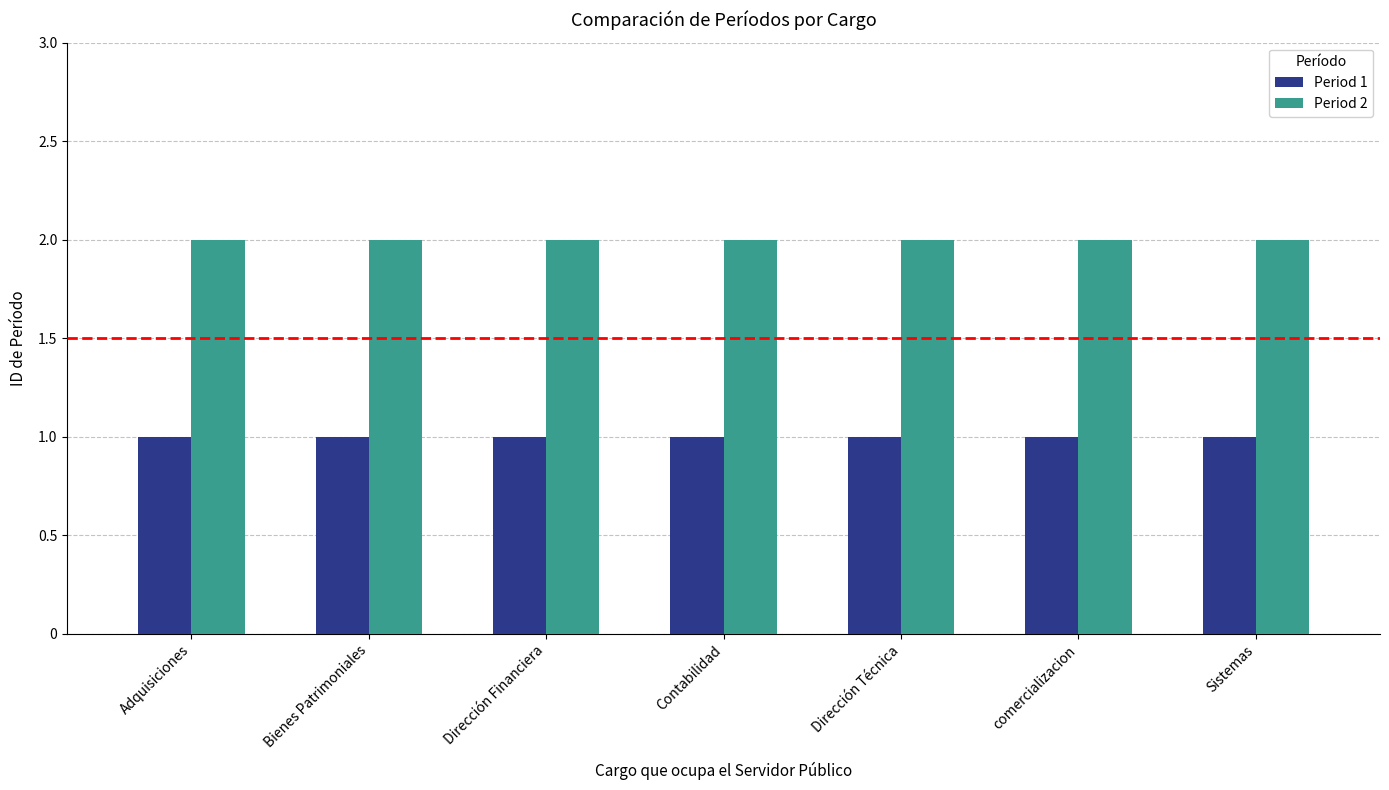

List the series in order of their overall mean, highest first.

Period 2, Period 1